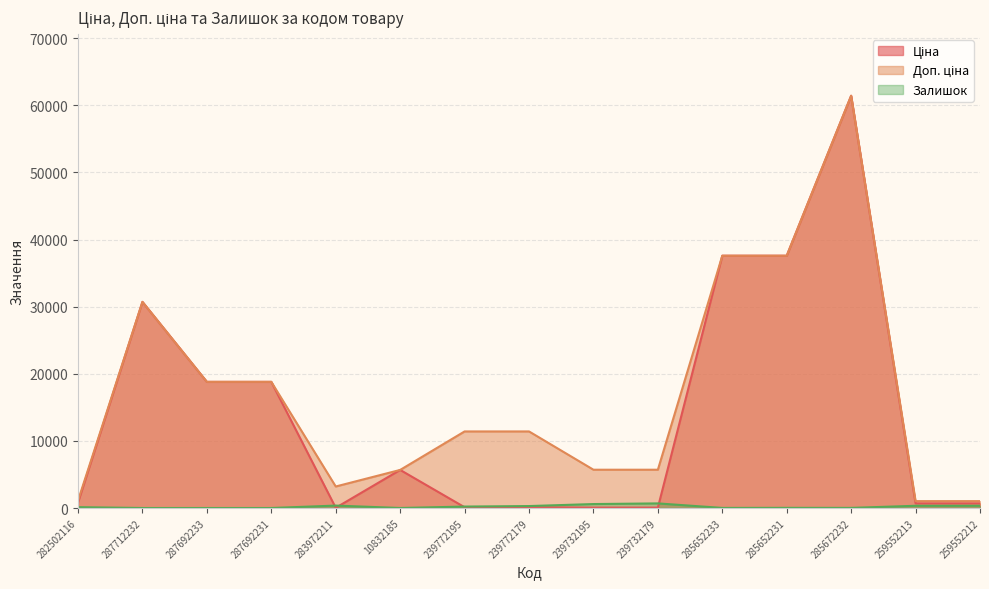

Rank the series by their maximum value, from lowest to highest.

Залишок, Ціна, Доп. ціна